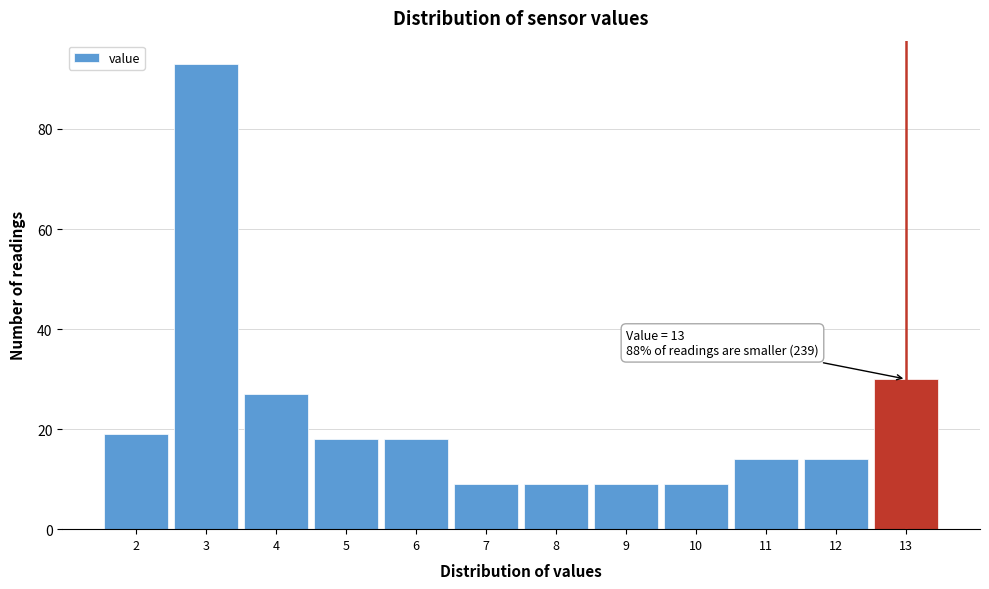

Over which range of the x-axis is the bar tallest?

2.5 to 3.5